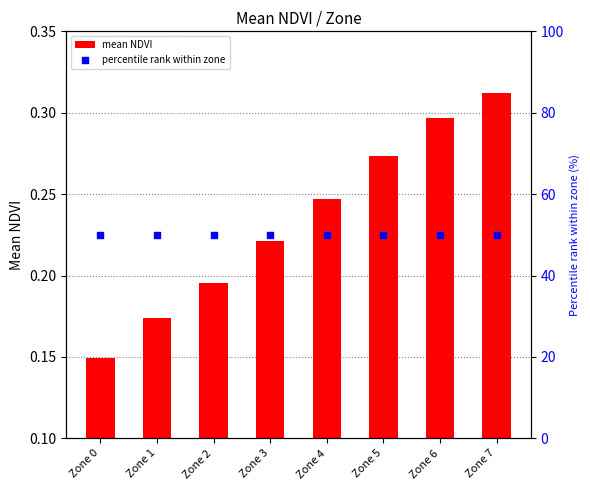

Which series contains the lowest Y value?

mean NDVI